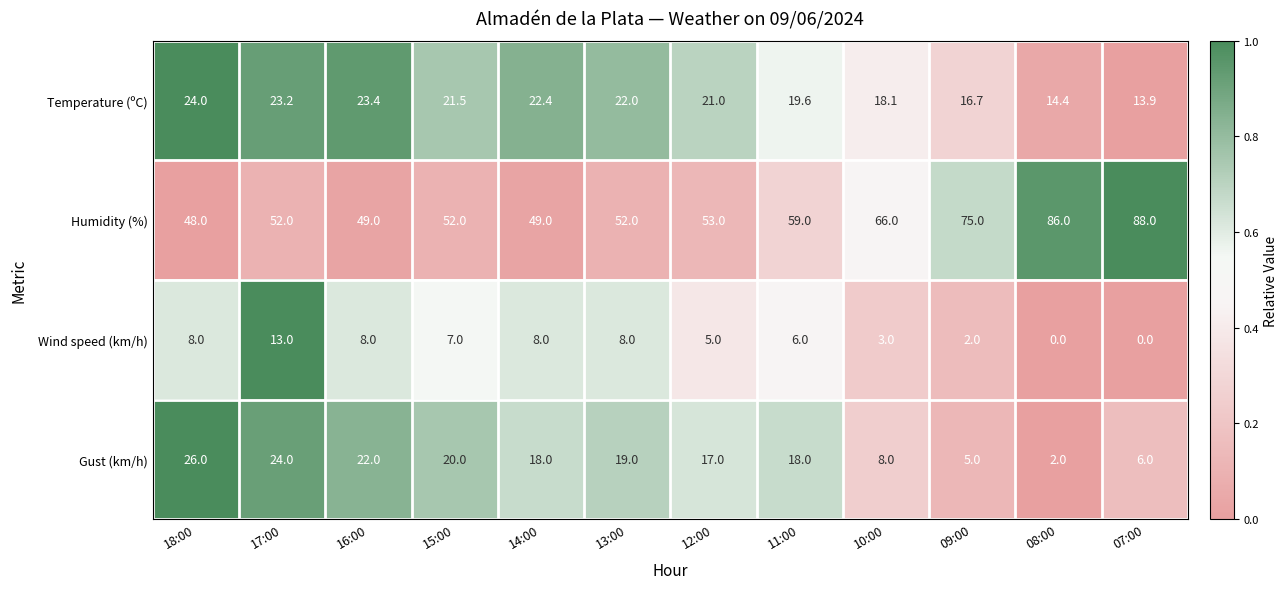

How many distinct data groups are displayed?

4